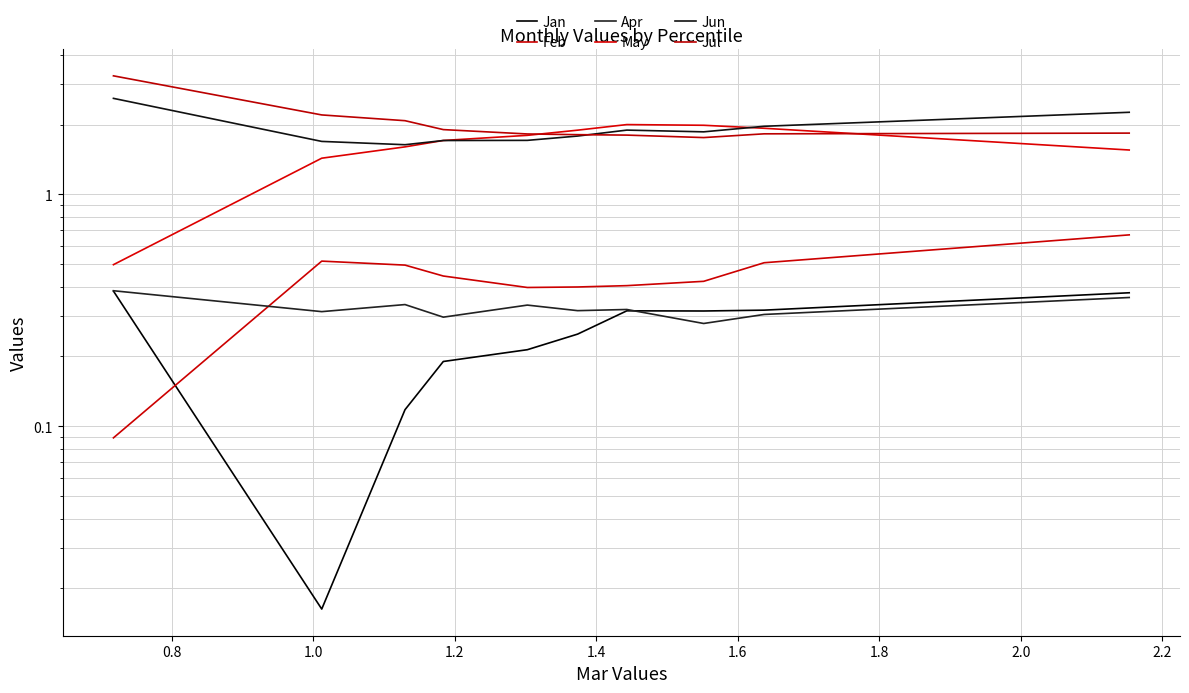

How many data points does each series have?

10